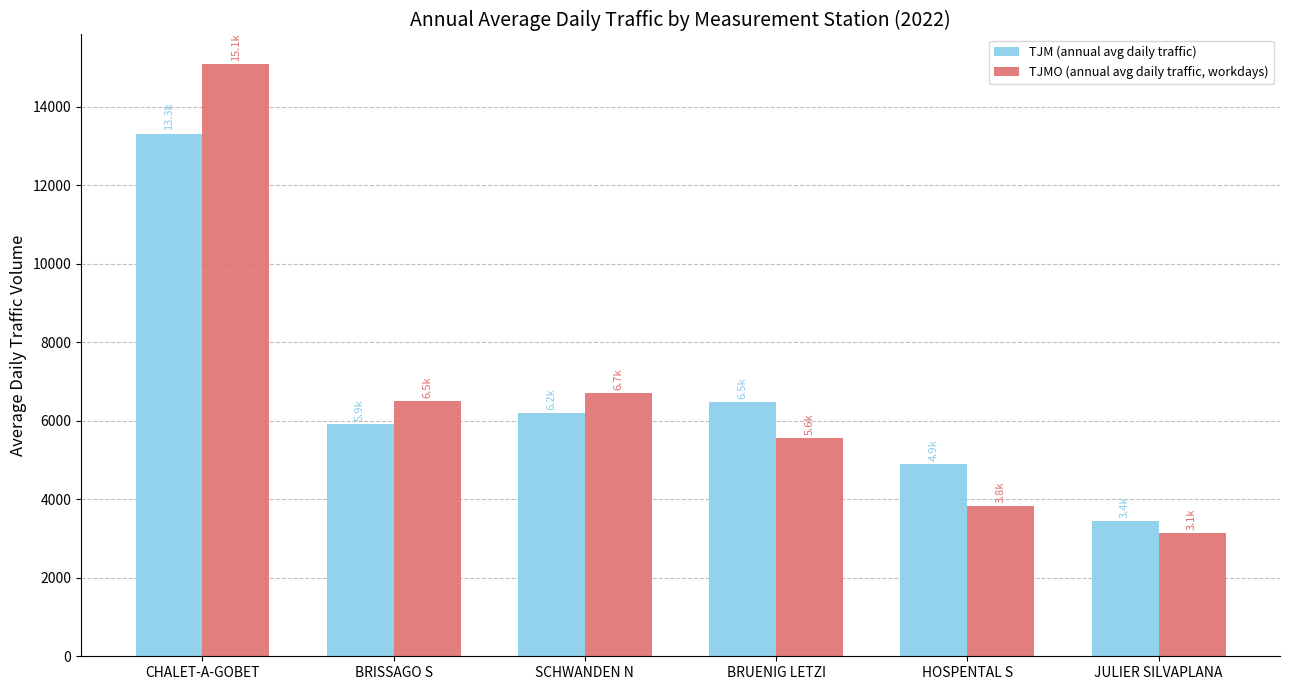

What is the sum of all TJM (annual avg daily traffic) values?

40231.2